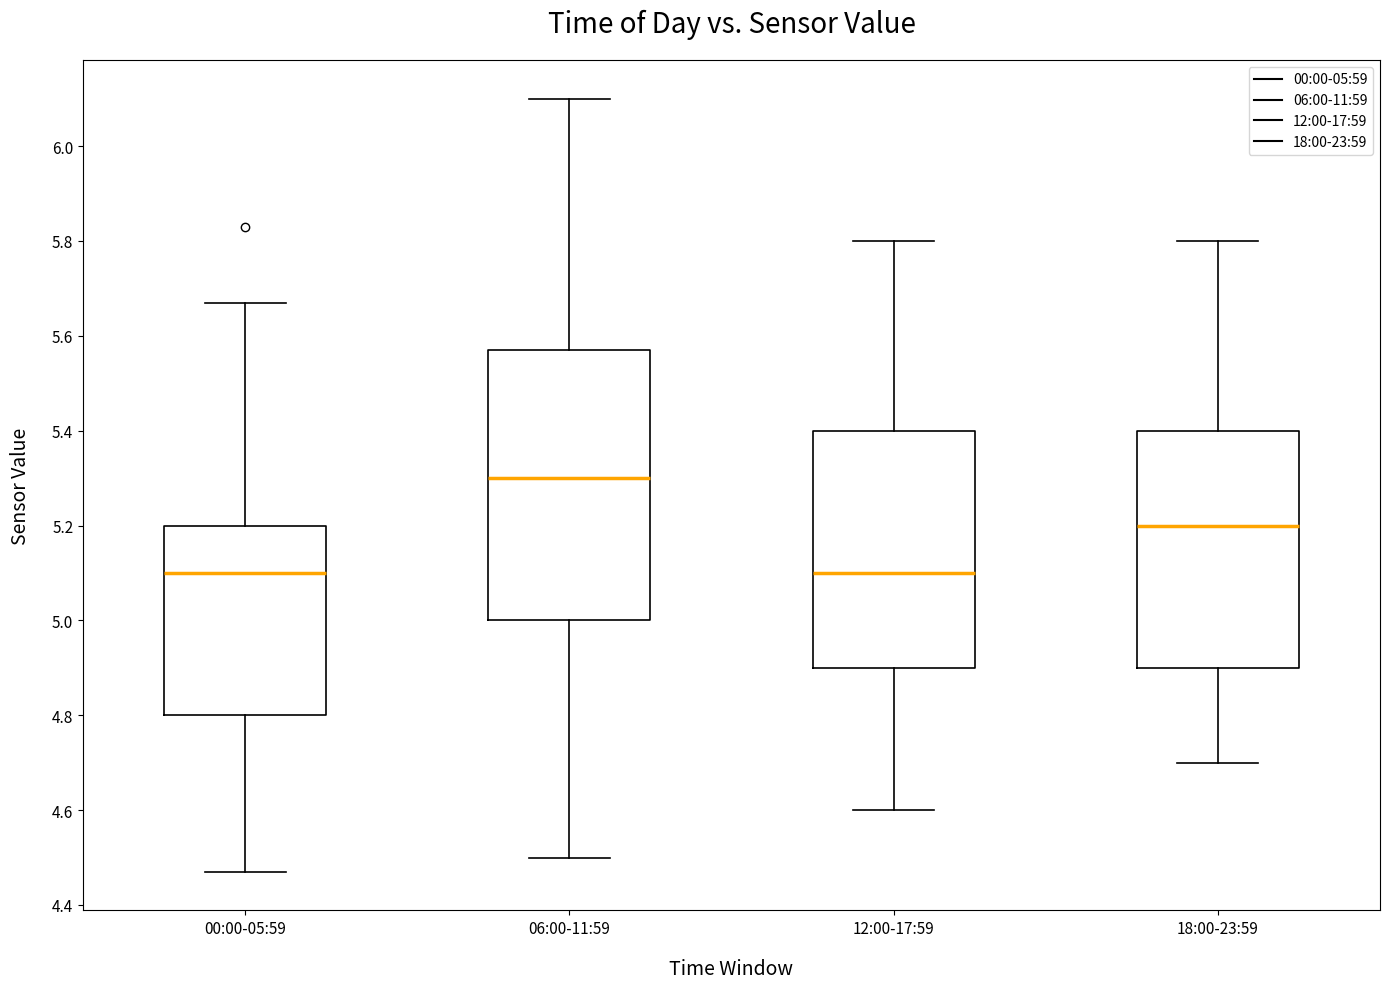

Which box is the tallest, from its lower edge to its upper edge?

06:00-11:59